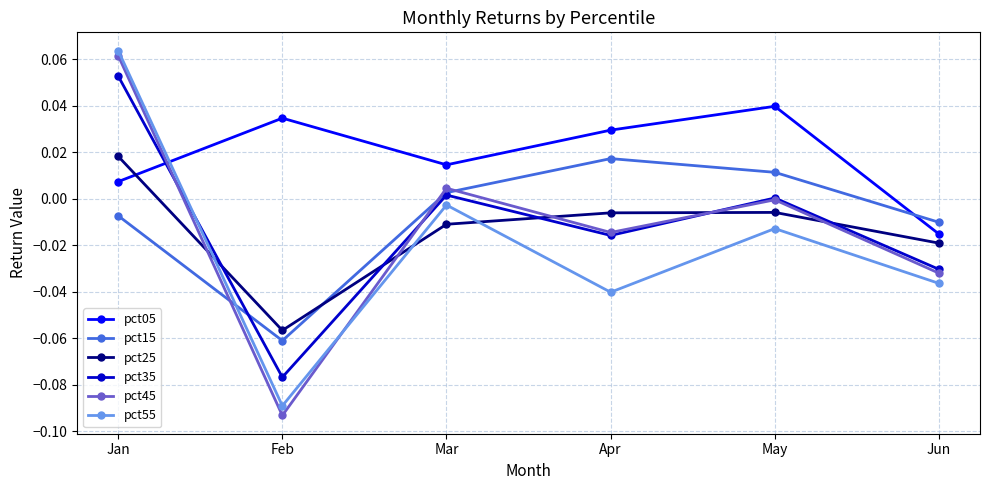

What is the total value across all series at Feb?

-0.3